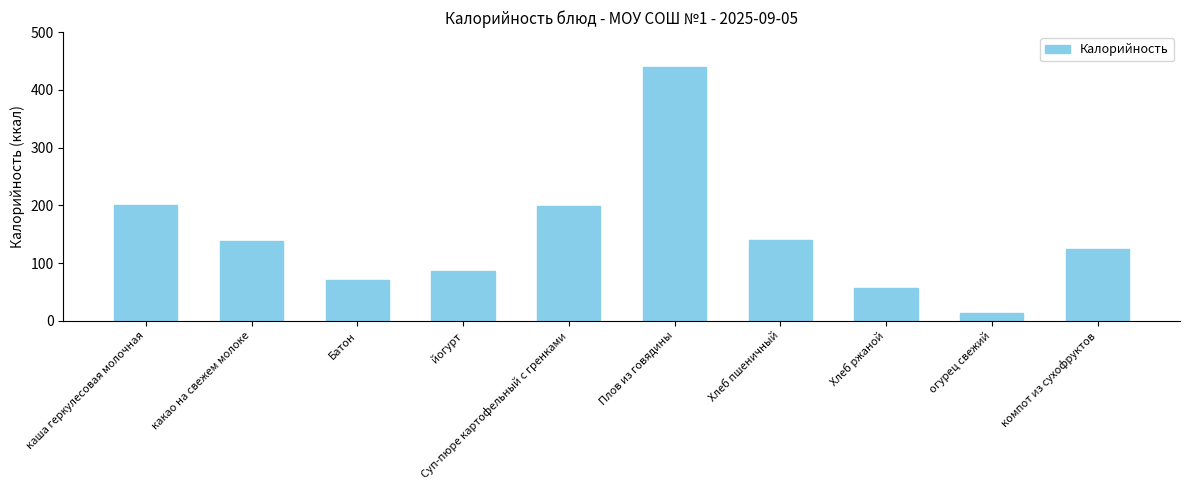

Read the value at какао на свежем молоке.

138.0